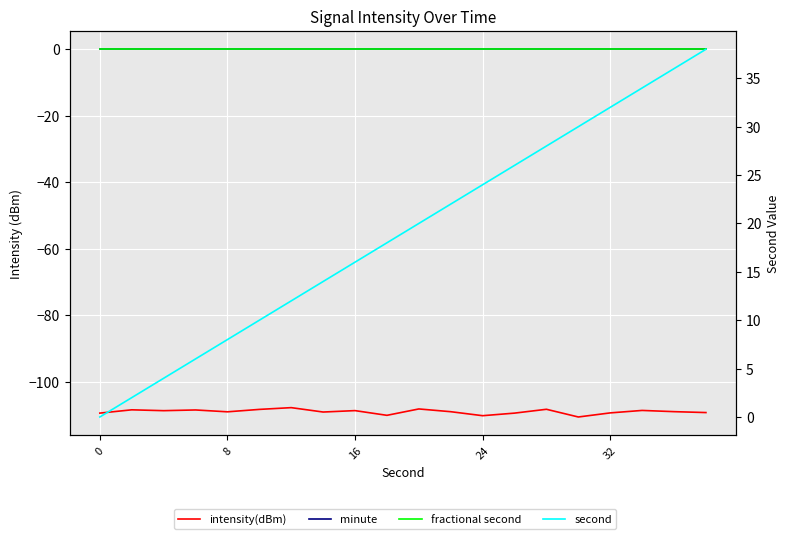

What is the difference between the maximum and minimum values in the intensity(dBm) series?

2.8